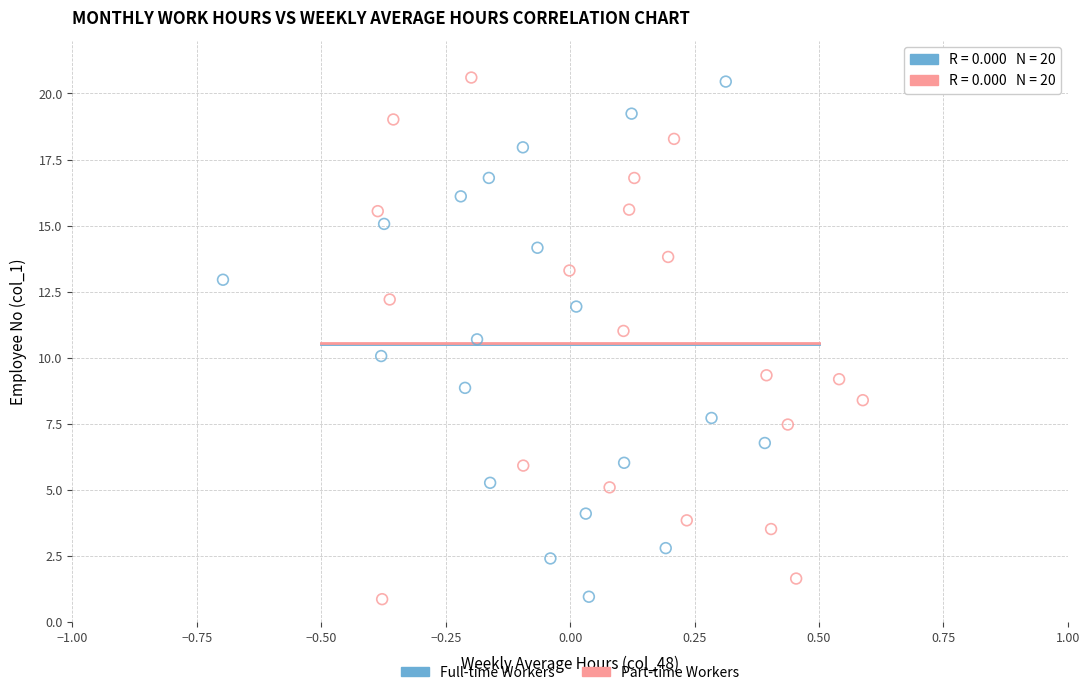

What are all the series names shown in the legend?

Full-time Workers, Part-time Workers